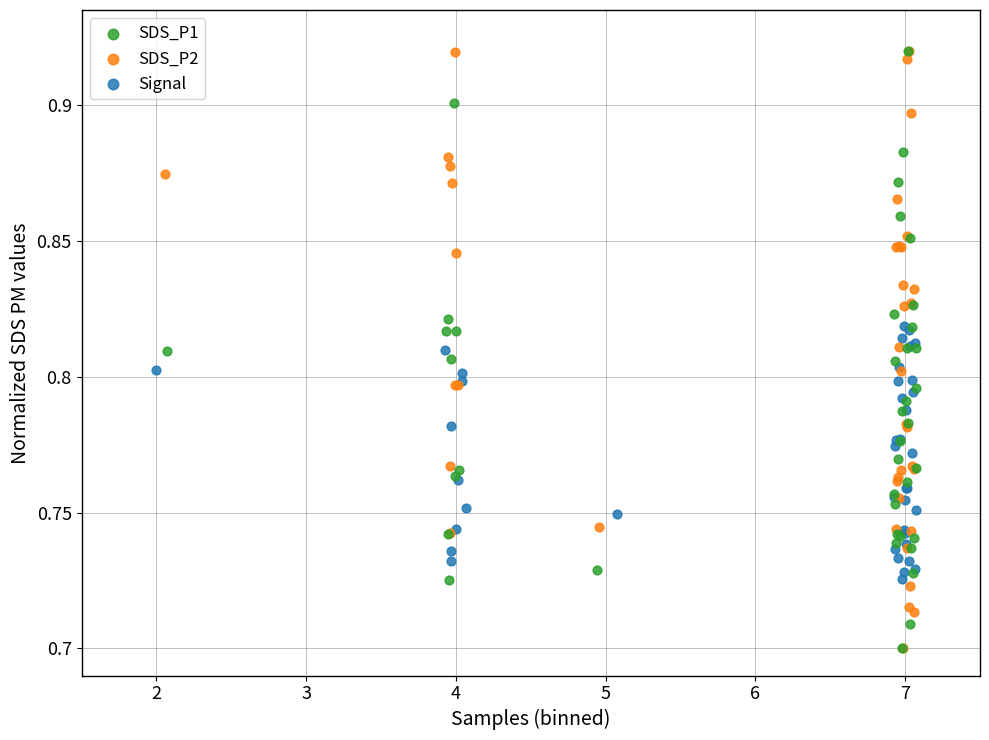

What are all the series names shown in the legend?

SDS_P1, SDS_P2, Signal